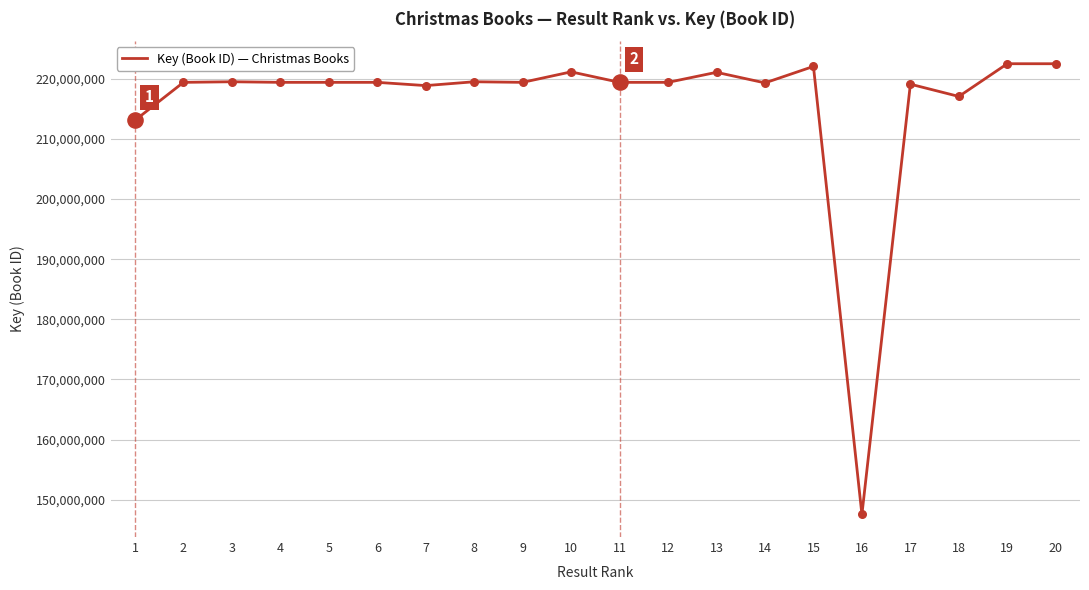

What is the change in value from 15 to 18?

-4992308